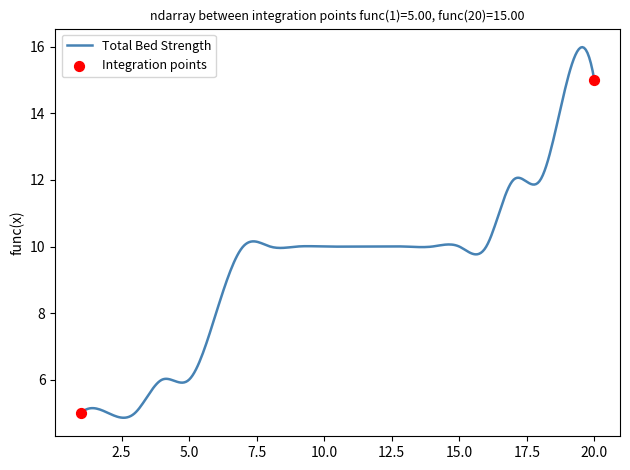

What is the difference between the maximum and minimum values?

11.1